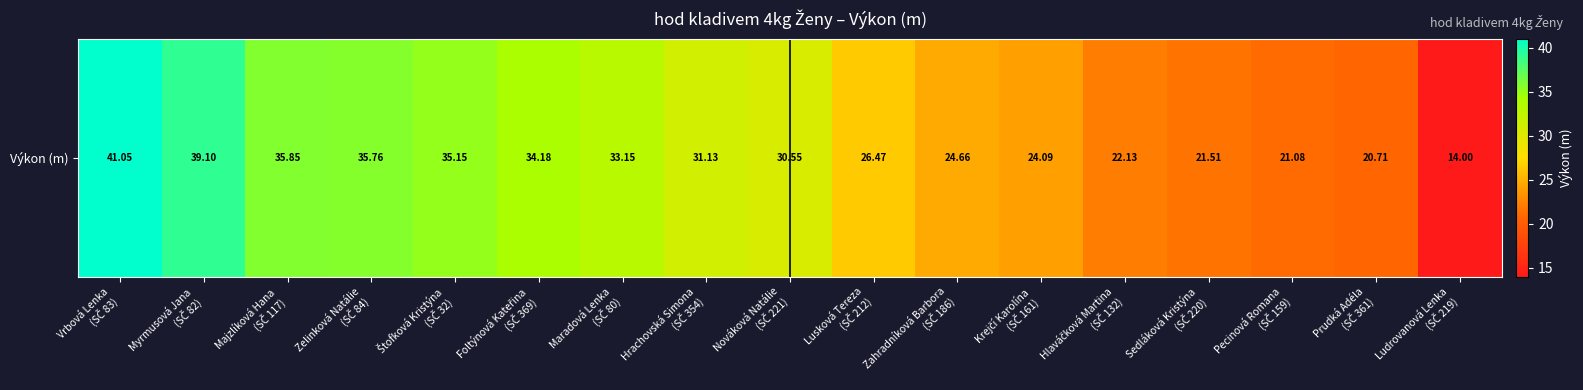

What is the smallest value displayed?

14.0